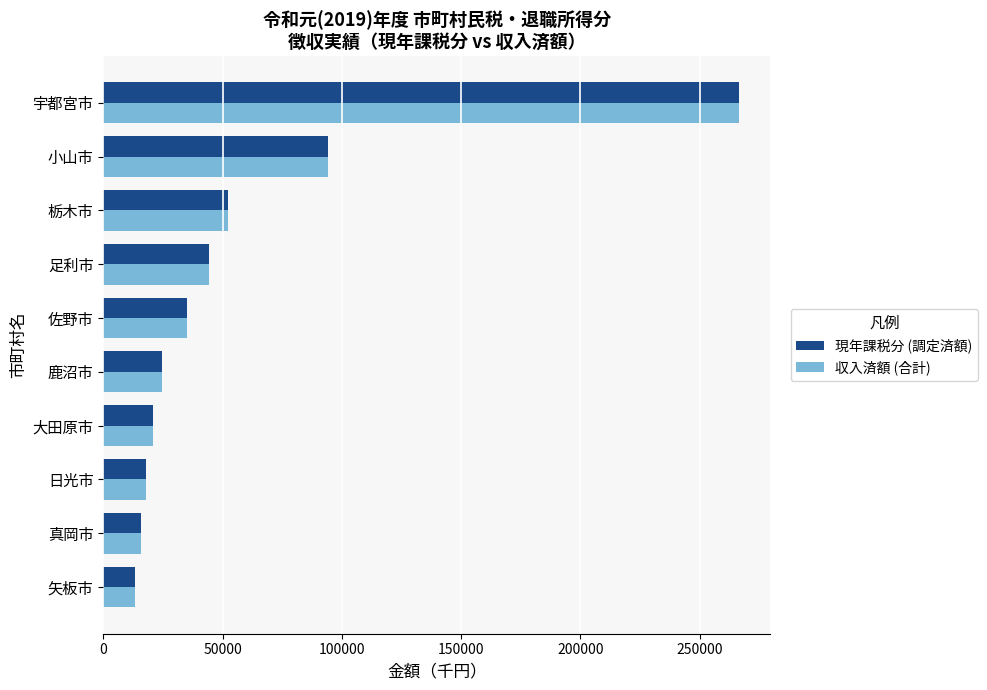

What are all the series names shown in the legend?

現年課税分 (調定済額), 収入済額 (合計)